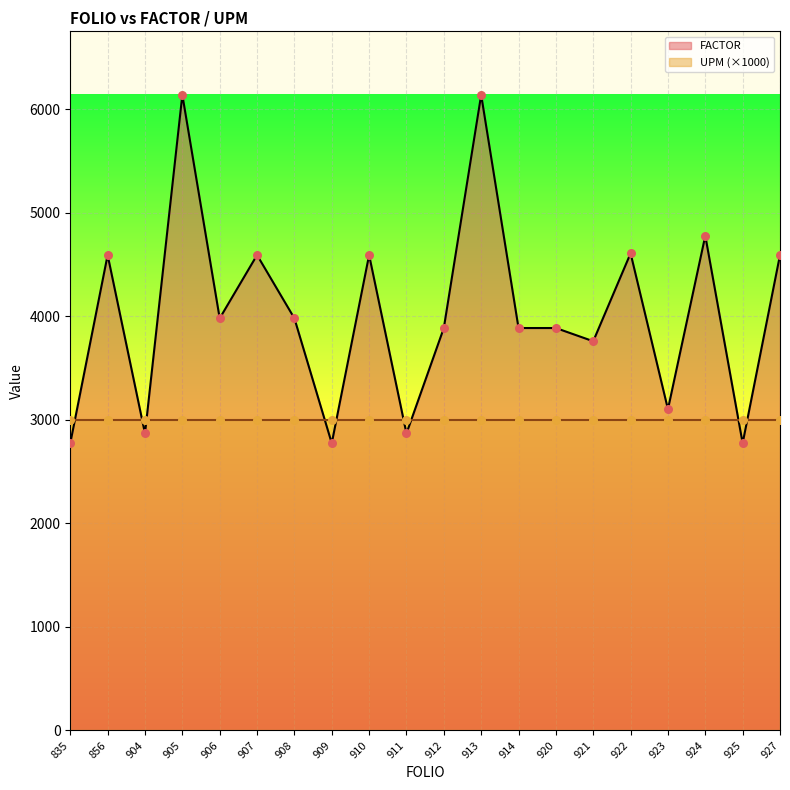

Between 923 and 911, which is larger?

923